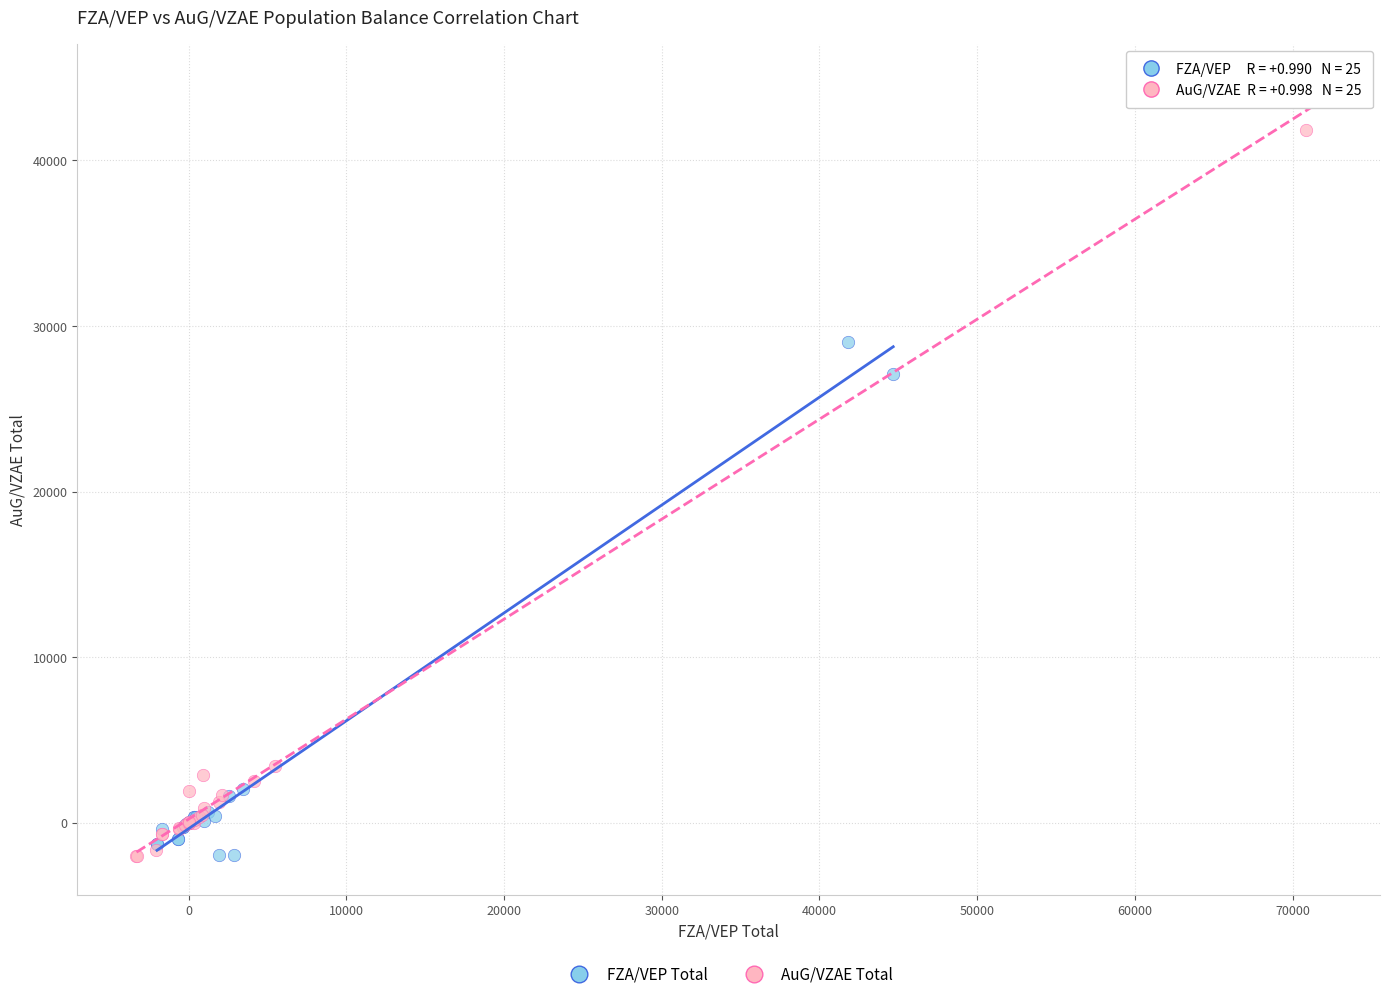

What are all the series names shown in the legend?

FZA/VEP Total, AuG/VZAE Total